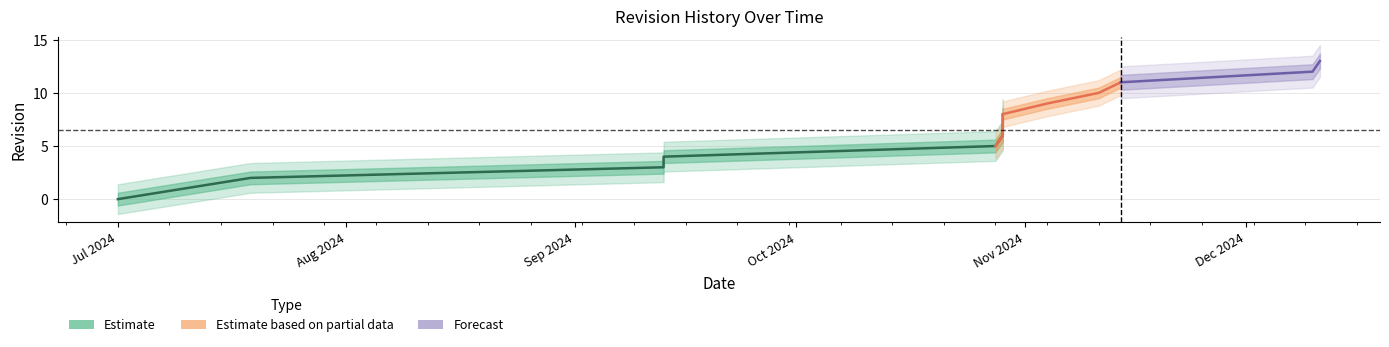

What is the change in value from 2024-07-19 to 2024-12-10?

+10